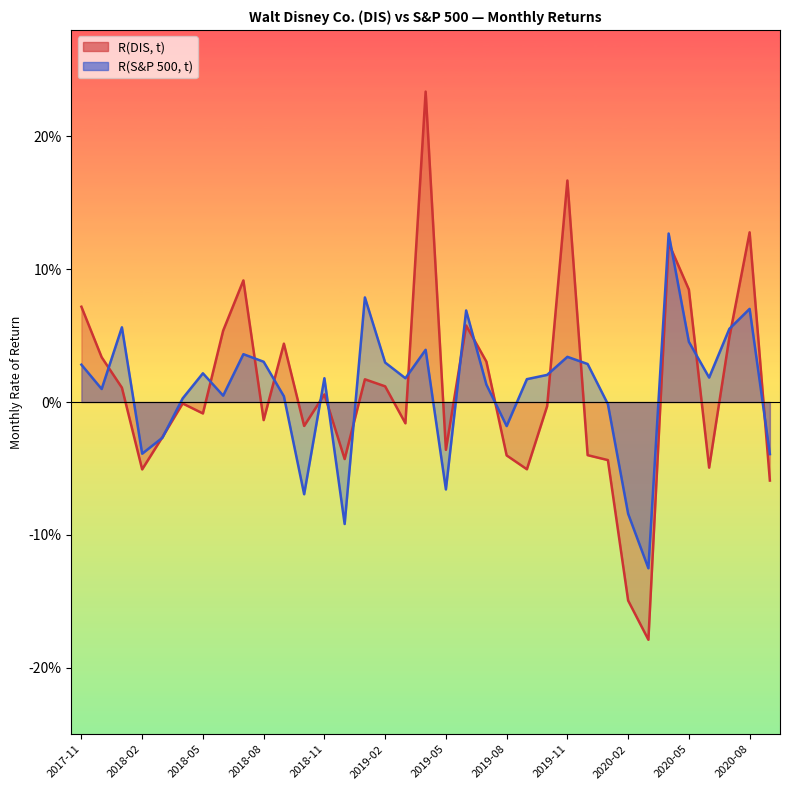

What is the value of the R(DIS, t) point at the 1st from the left?

0.1